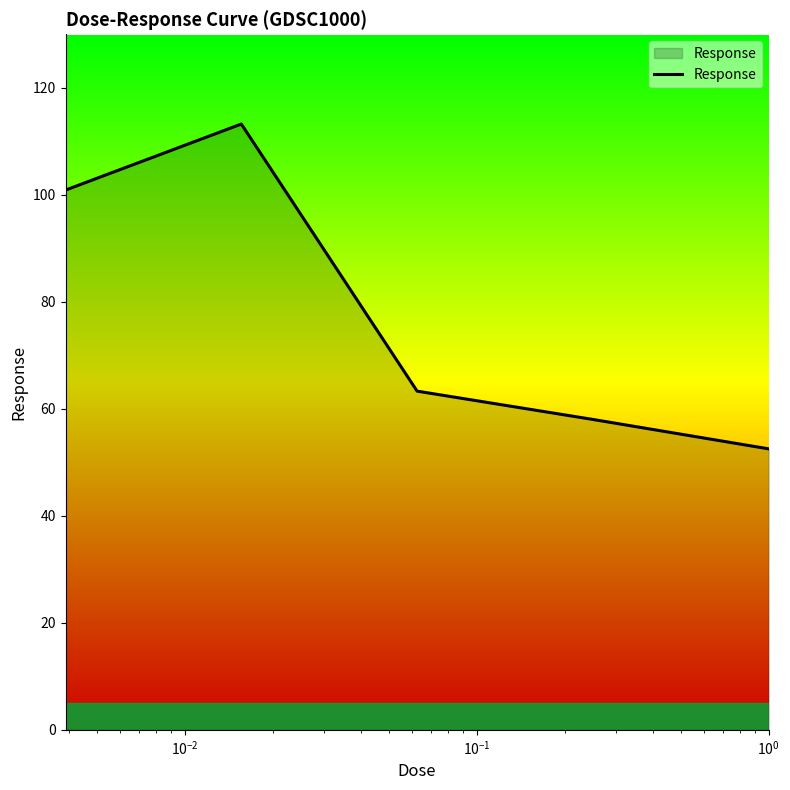

What is the sum of all values?

387.9